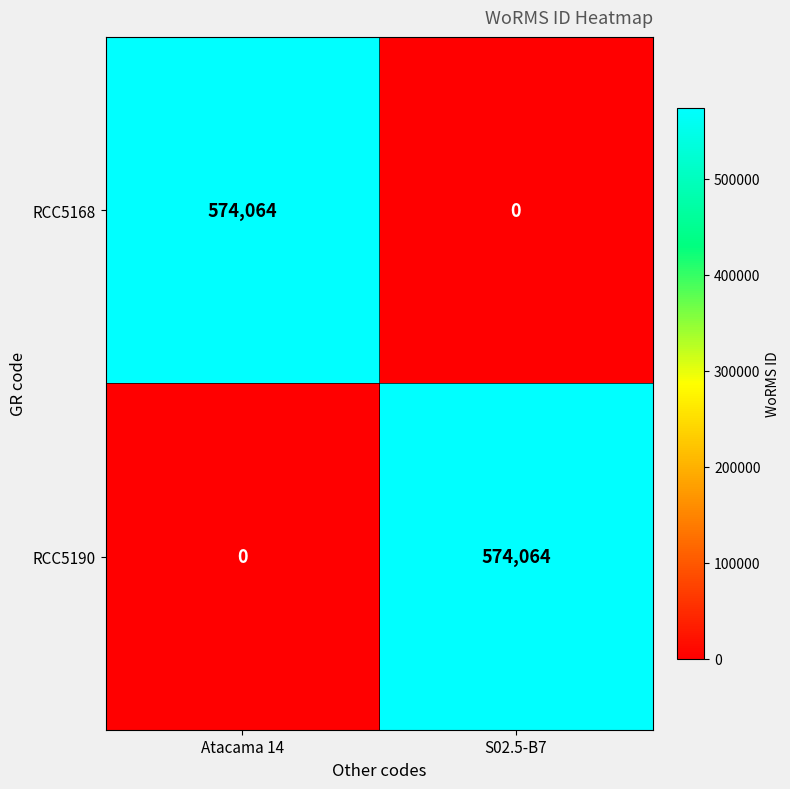

What is the sum of the RCC5190 values at S02.5-B7 and Atacama 14?

574064